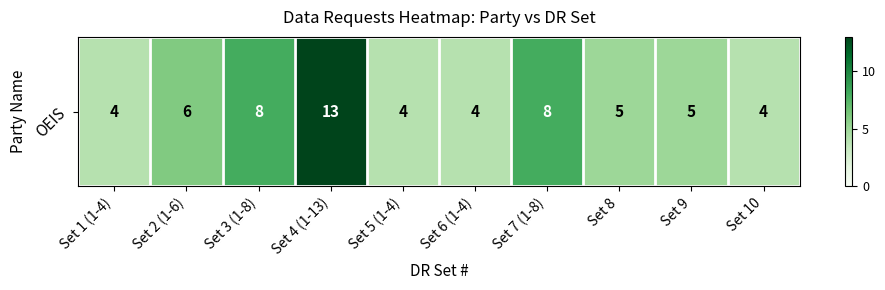

What is the difference between the values at Set 2 (1-6) and Set 4 (1-13)?

7